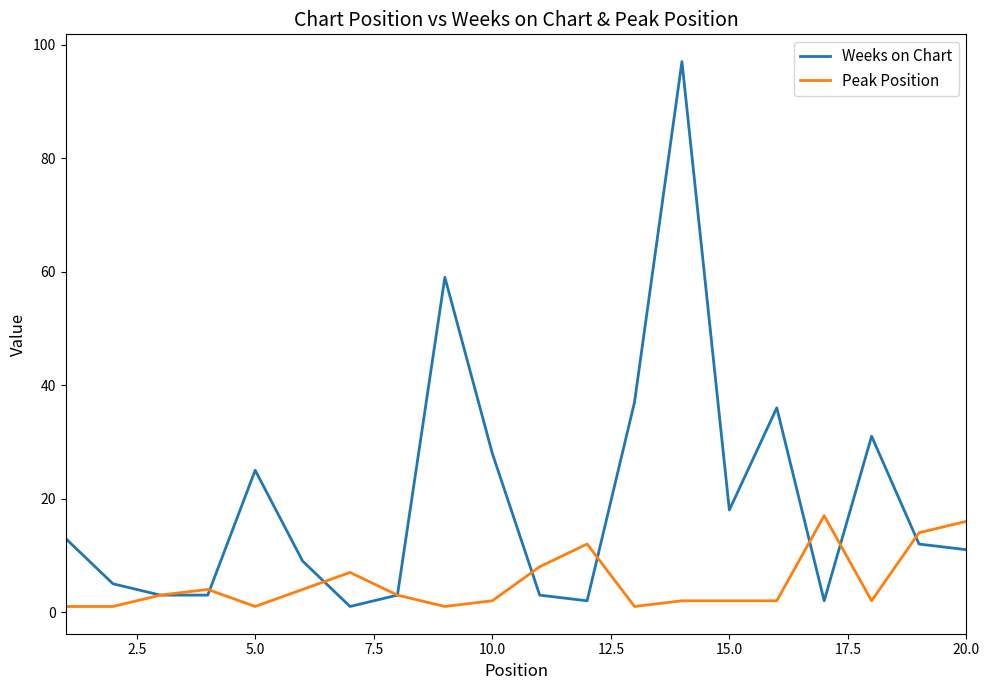

Which series has the largest range (max minus min)?

Weeks on Chart